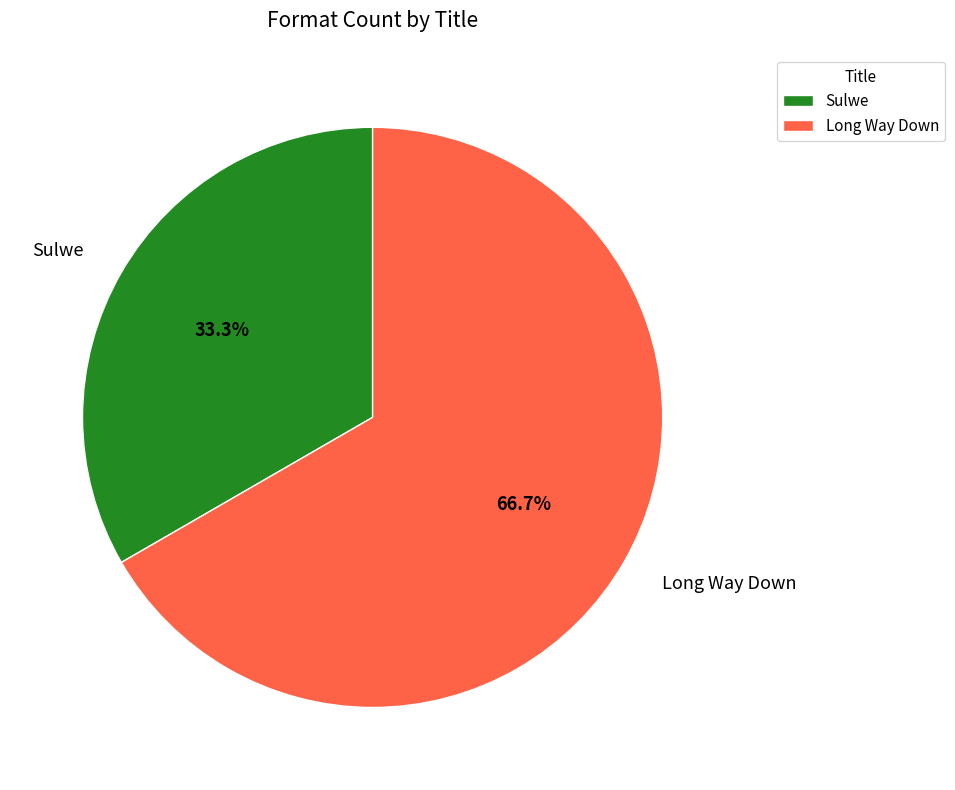

To the nearest percent, what percentage of the pie is Long Way Down?

67%